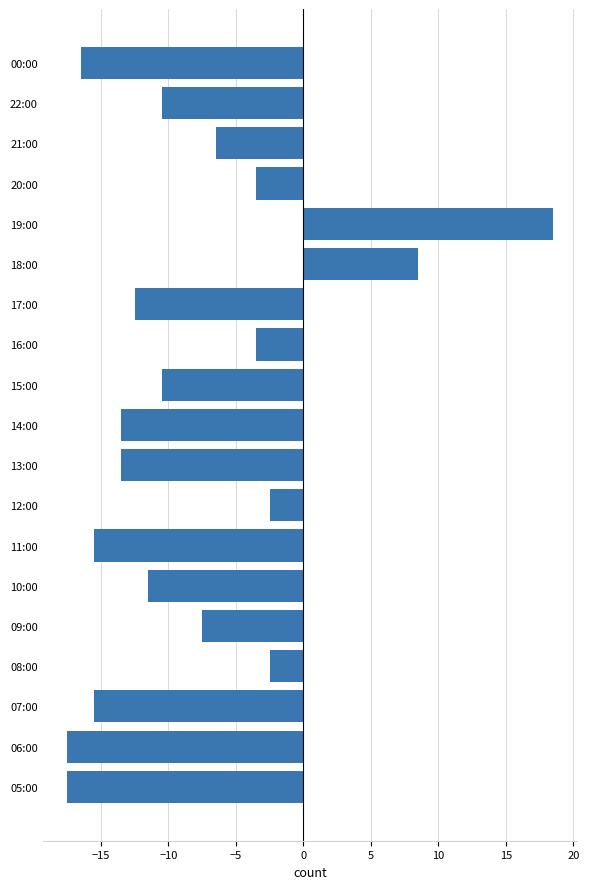

What is the difference between the maximum and minimum values?

36.0